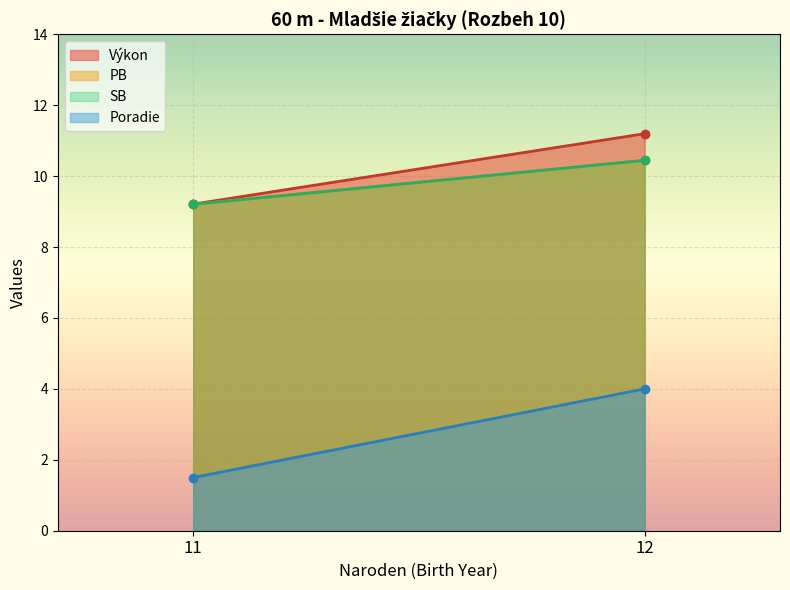

Read the SB value at 12.

10.3